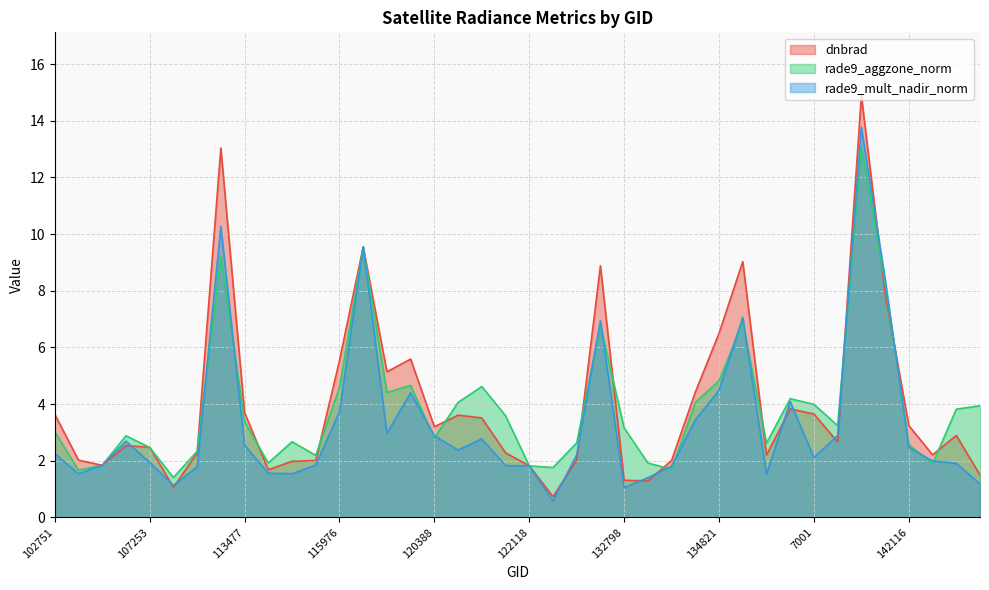

In rade9_mult_nadir_norm, how many points are higher than both neighbors (excluding endpoints)?

9